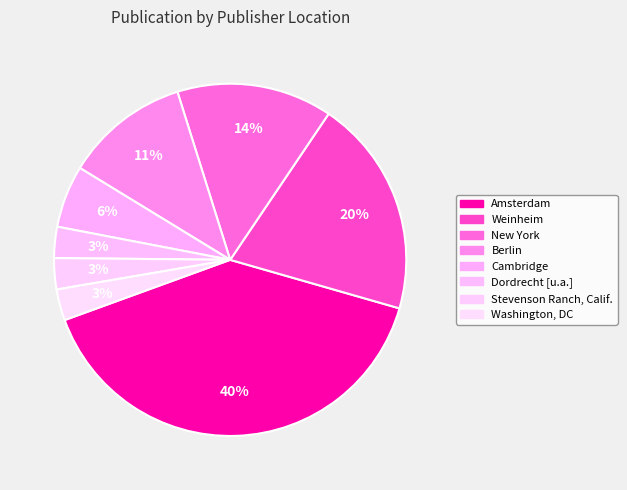

What is the smallest slice in the pie chart?

Dordrecht [u.a.]